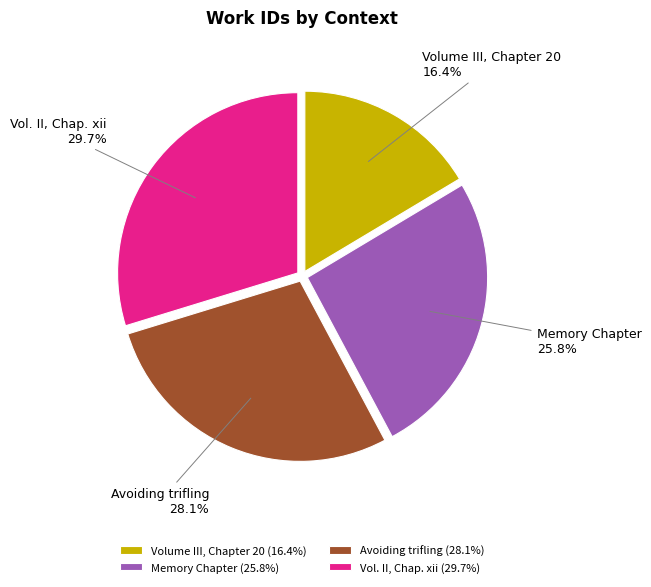

To the nearest percent, what portion does Memory Chapter represent?

26%